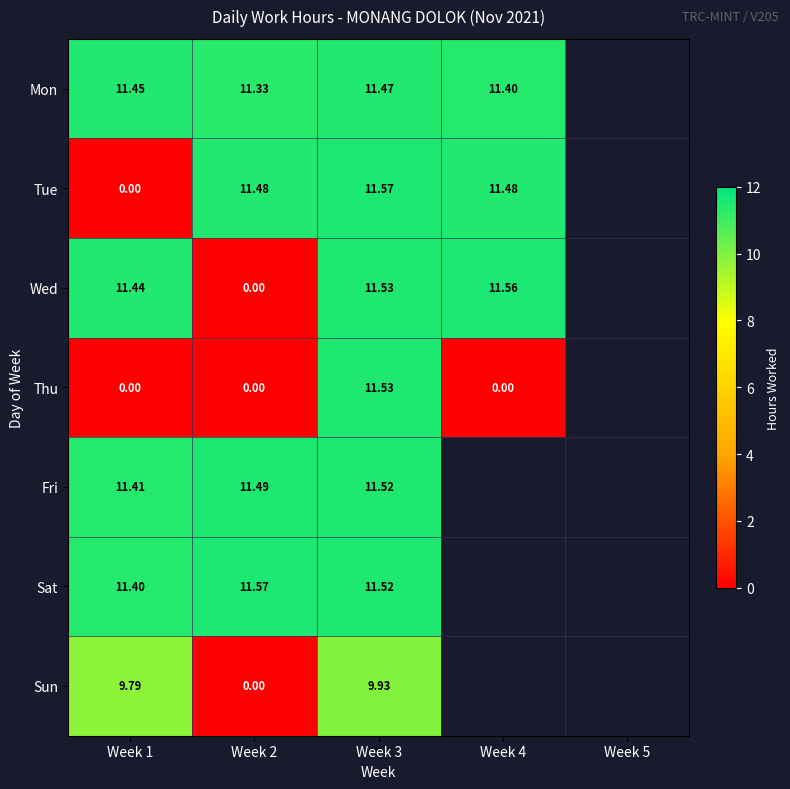

Between Week 2 and Week 3, which is larger?

Week 3